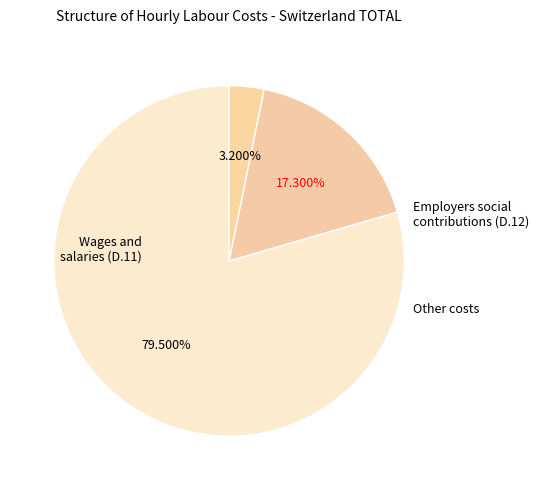

To the nearest percent, what percentage of the pie is Other costs?

3%